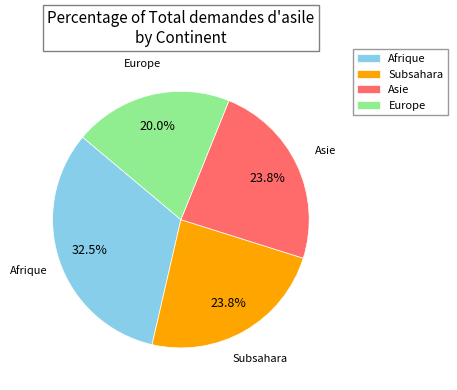

How many slices are in this pie chart?

4